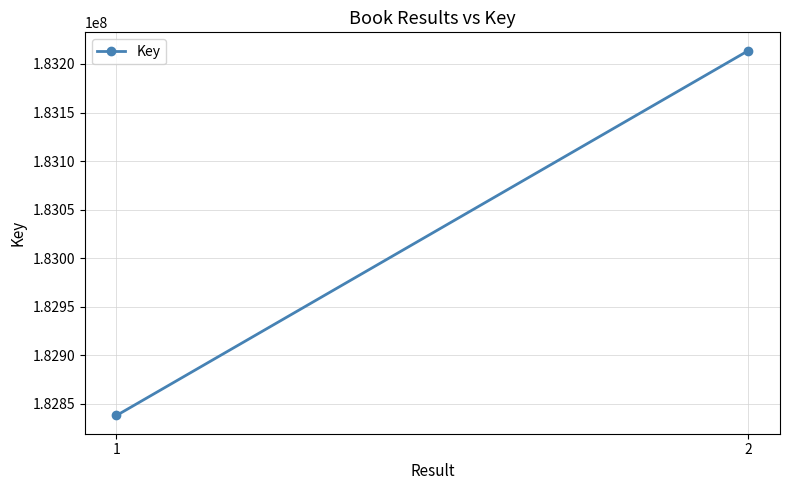

What is the sum of all values?

366051772